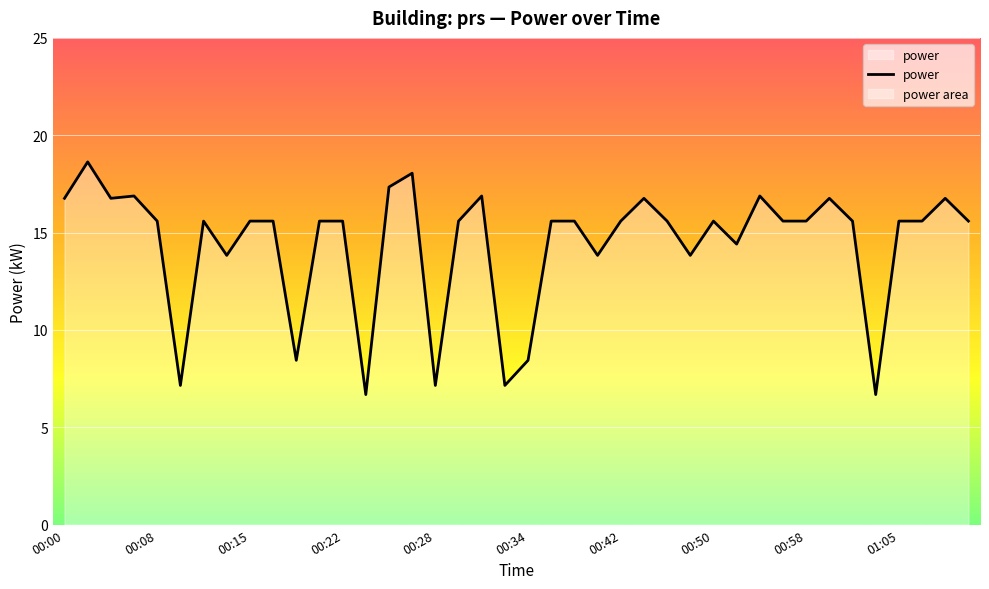

What is the maximum value shown in the chart?

18.6